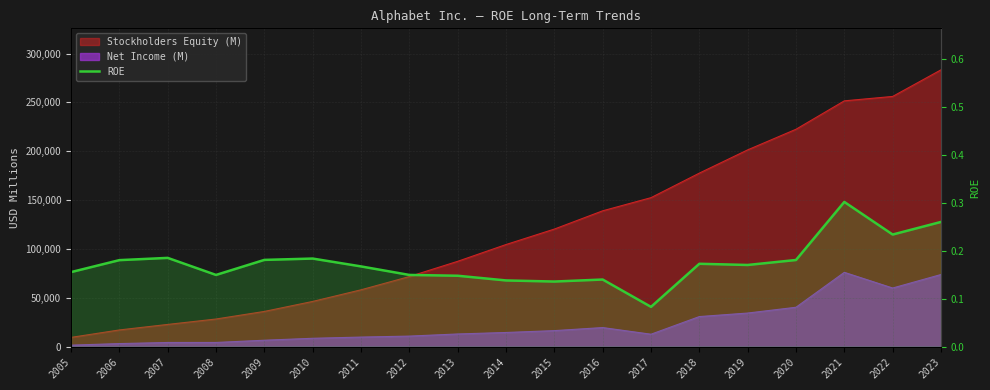

At which category does the data reach its first local peak?

2007